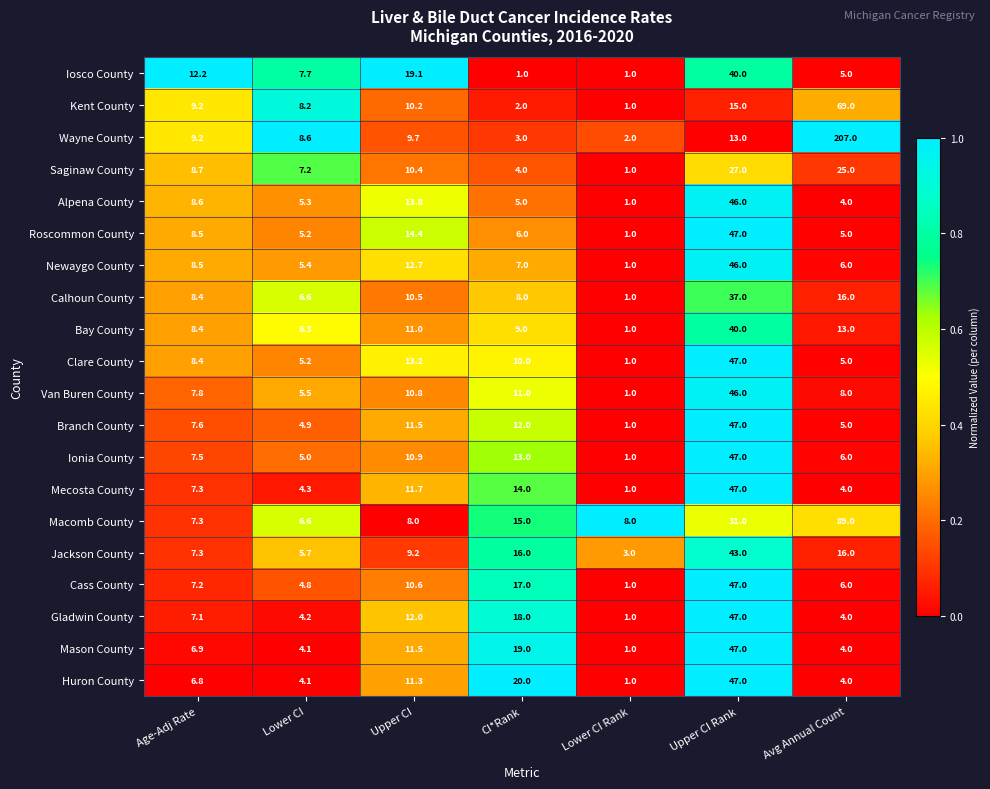

Is the value of Mason County at Upper CI Rank greater than the value of Wayne County at Upper CI?

Yes